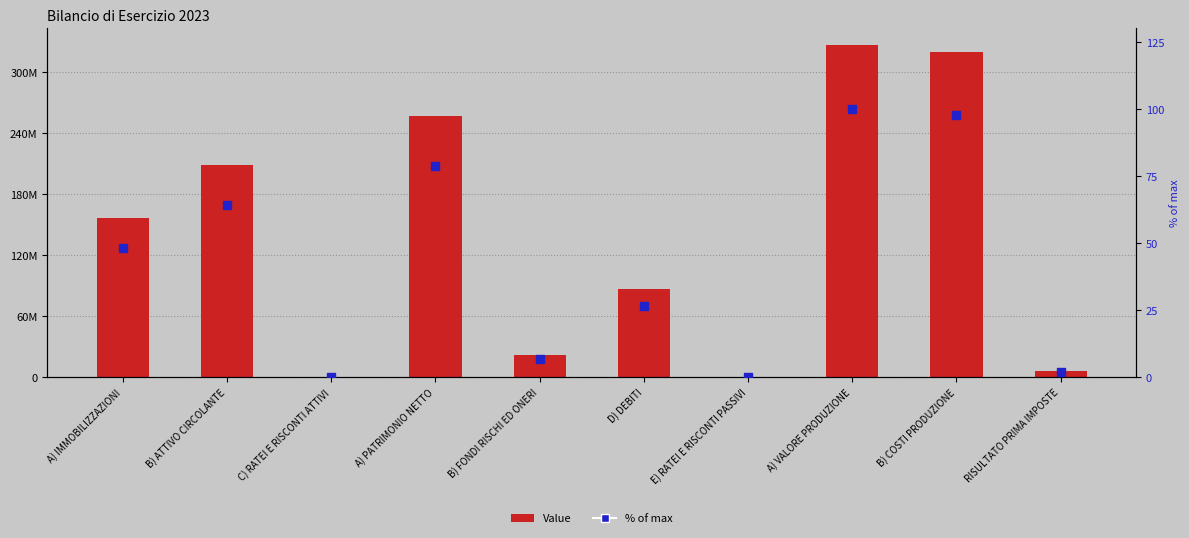

At how many categories does at least one series exceed 257937121?

2